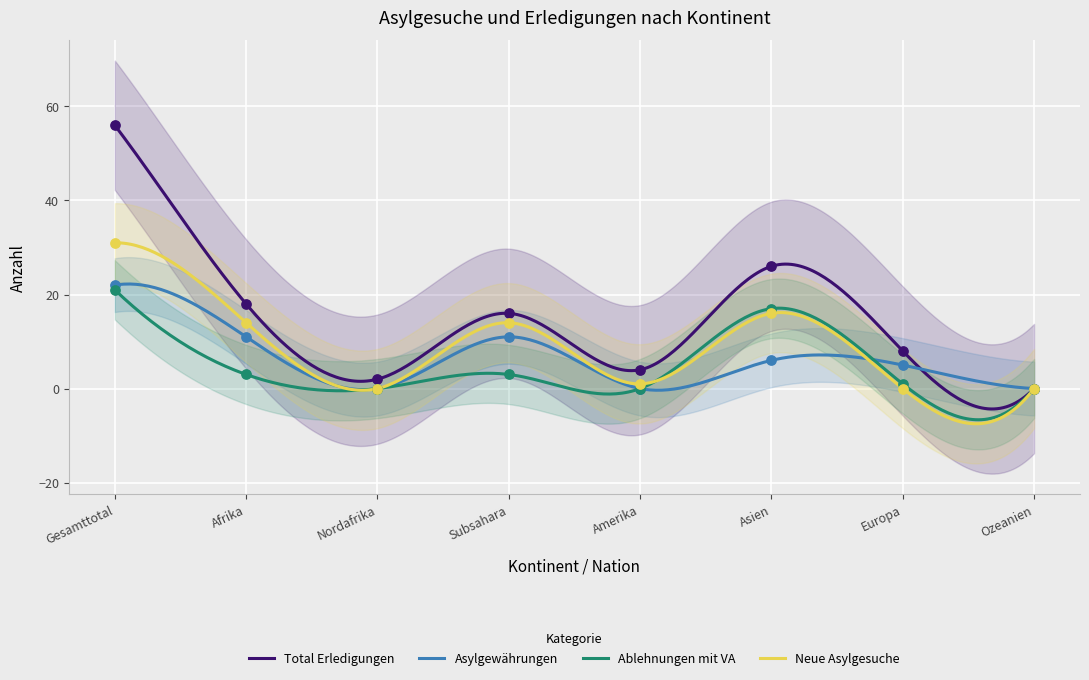

What are all the series names shown in the legend?

Total Erledigungen, Asylgewährungen, Ablehnungen mit VA, Neue Asylgesuche